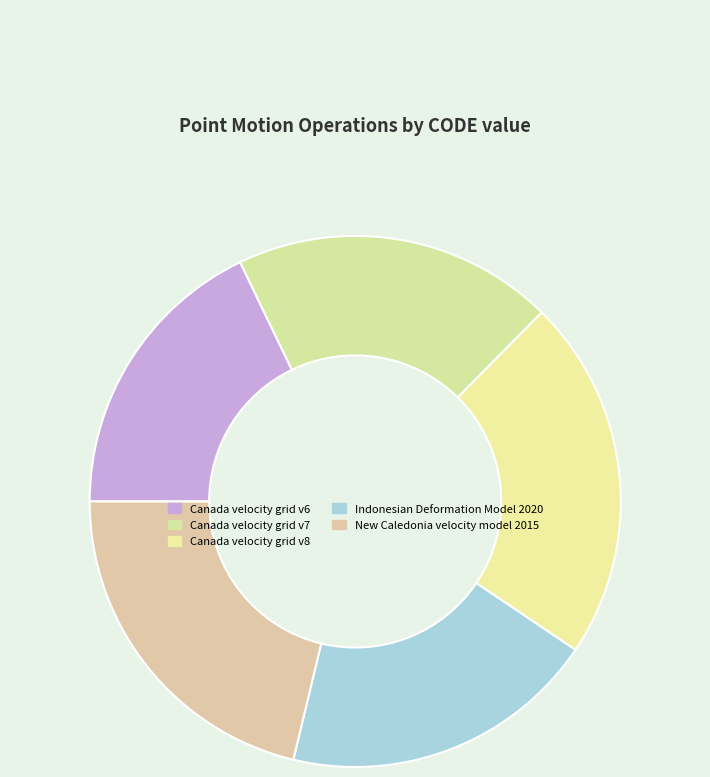

Does Canada velocity grid v6 account for over 50% of the chart?

No